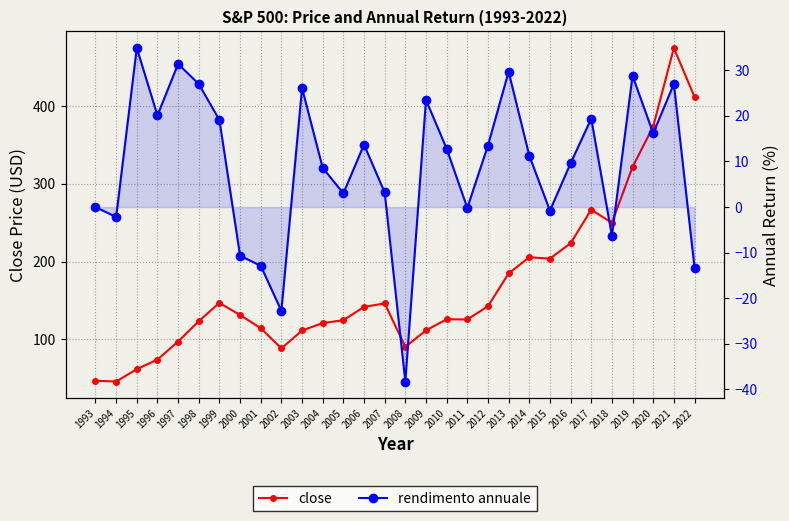

Read the close value at 2006.

141.6